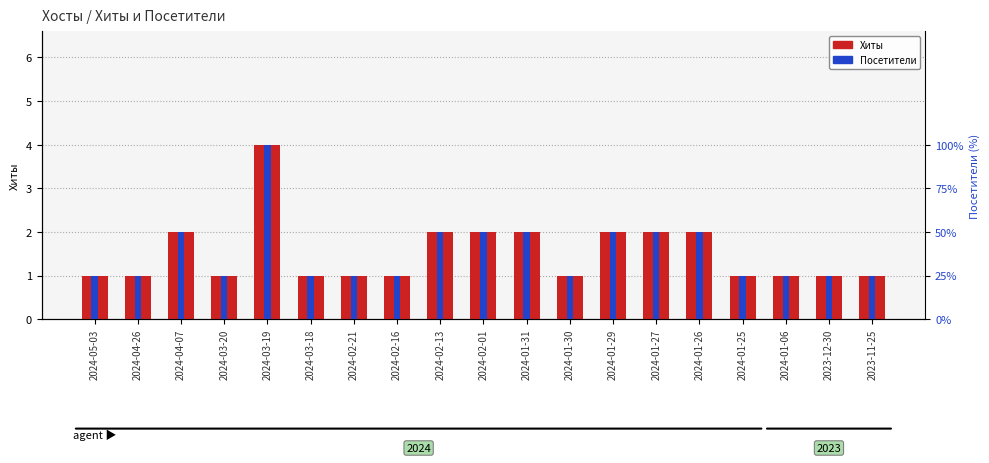

The value of Хиты at 2024-02-13 is 2. True or false?

True